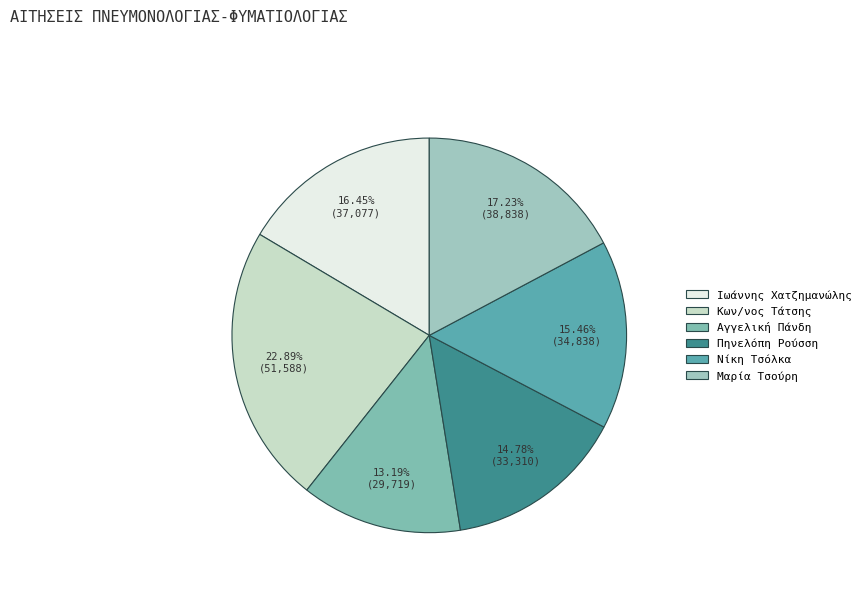

To the nearest percent, what portion does Μαρία Τσούρη represent?

17%